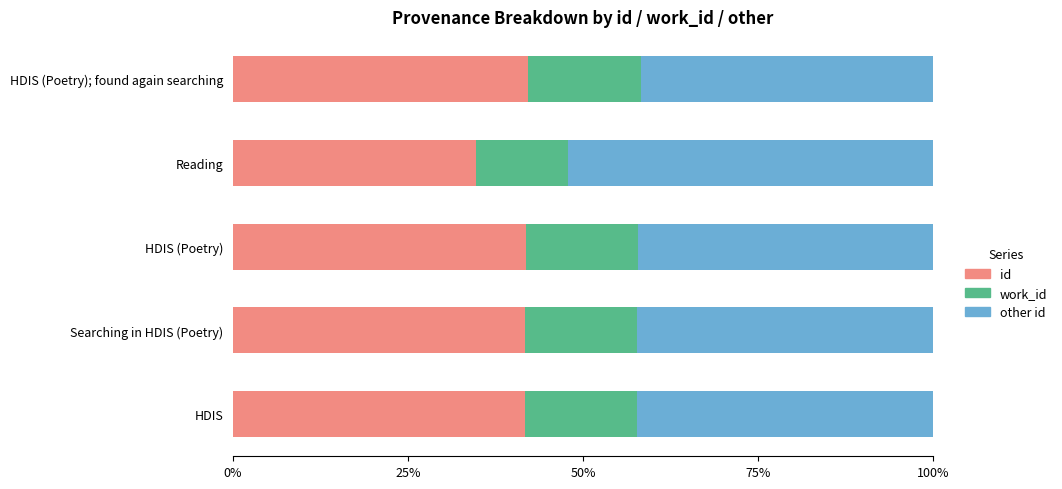

What is the total value across all series at HDIS?

100.0